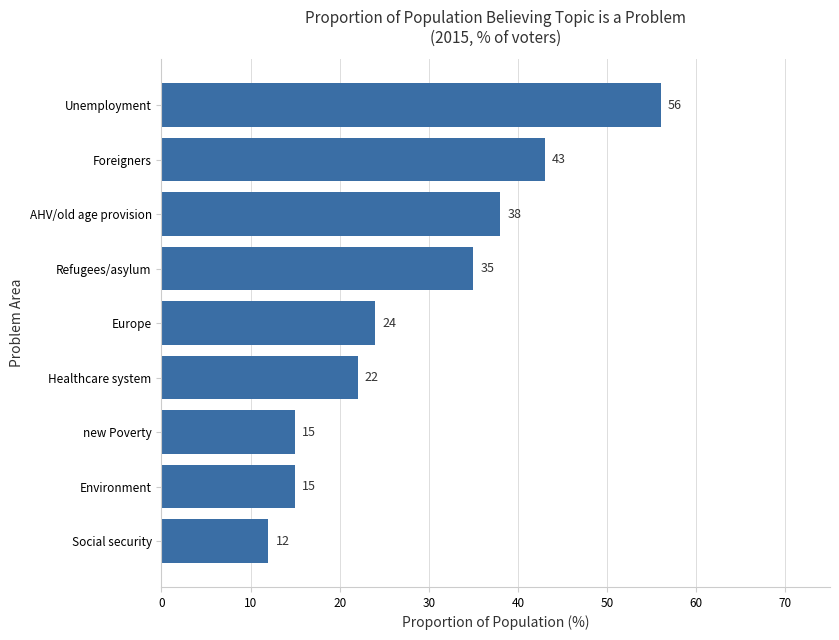

What is the greatest value displayed?

56